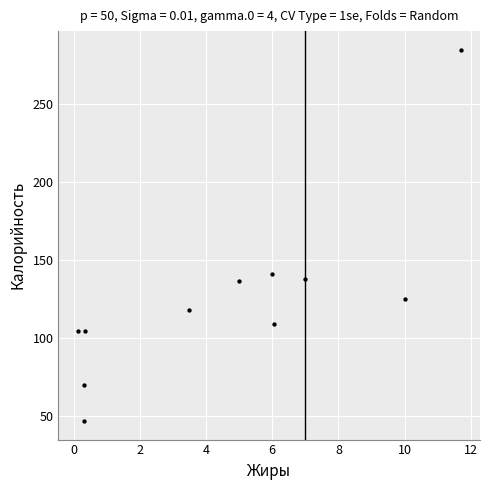

What is the average X value?

4.6